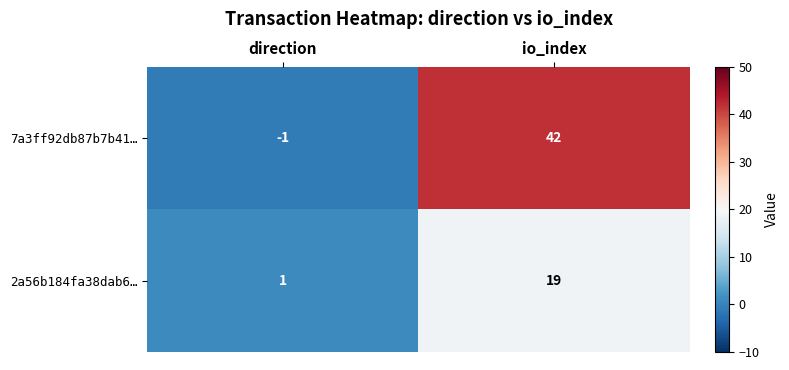

At which category is the sum across all series the highest?

io_index